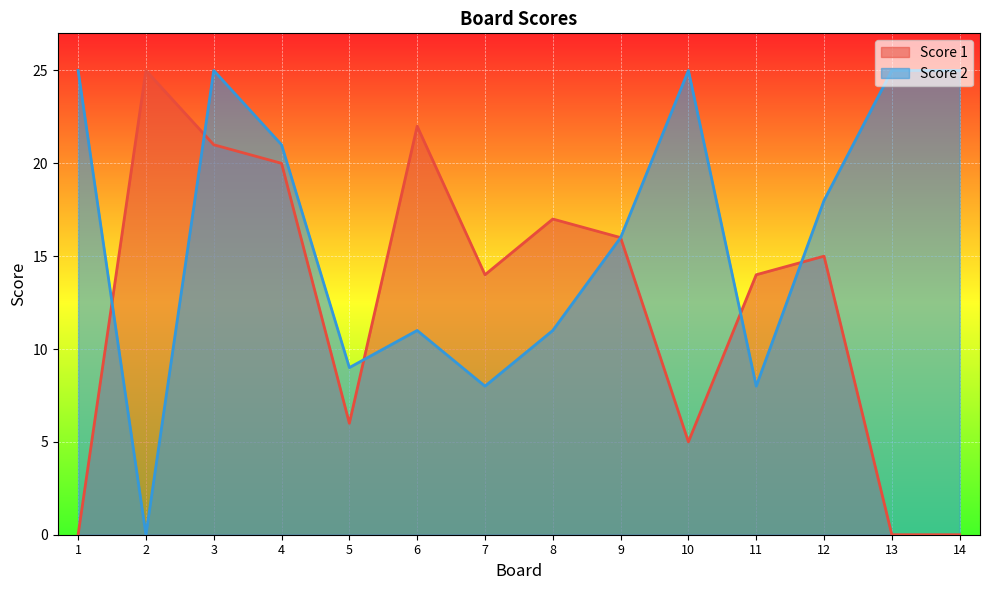

Where is the first local minimum for Score 1?

5